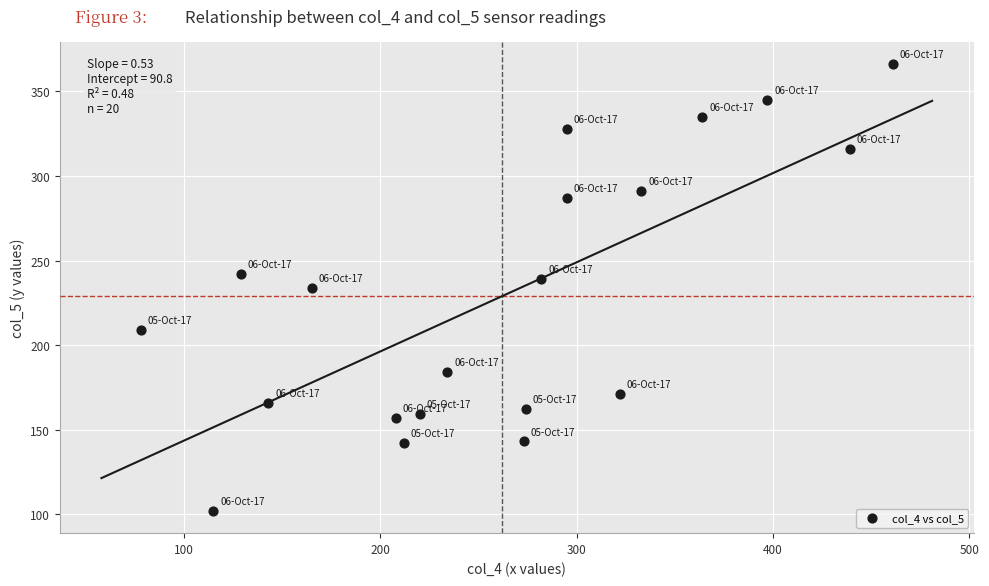

What is the range of X values (max minus min)?

383